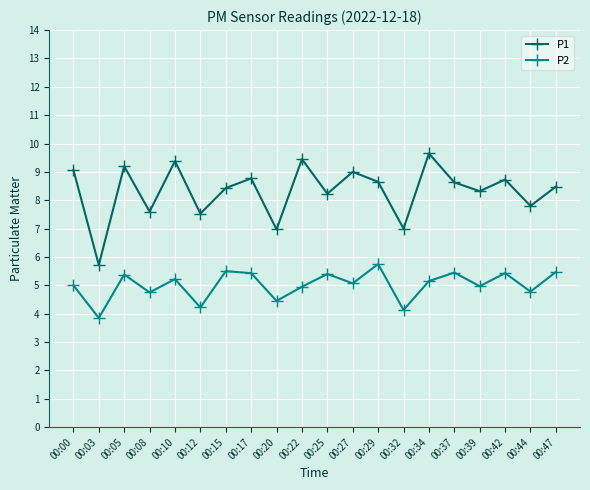

Where is the first local minimum for P2?

00:03